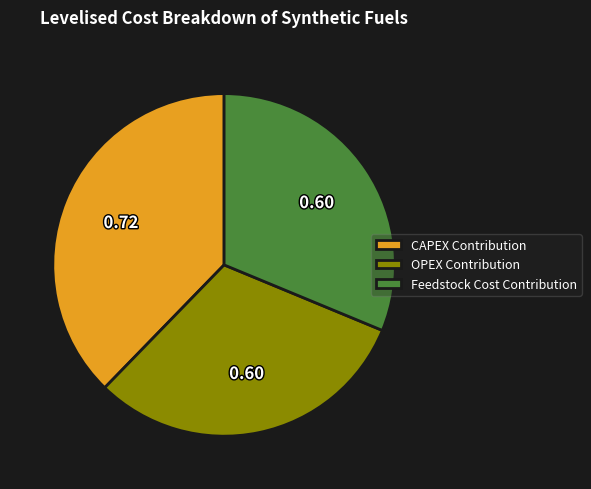

The OPEX Contribution slice represents 31% of the pie. True or false?

True